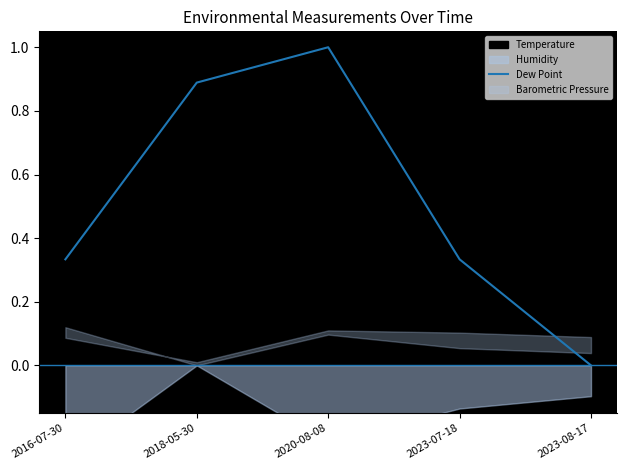

Between 2023-07-18 and 2018-05-30, which is larger?

2018-05-30